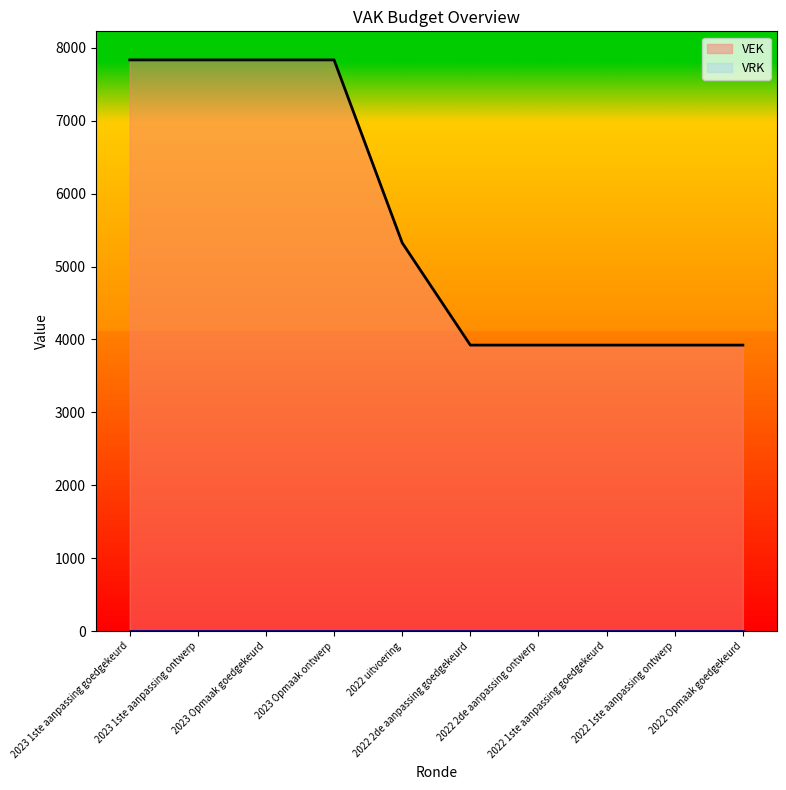

Which label corresponds to the smallest value in the chart?

2022 2de aanpassing goedgekeurd